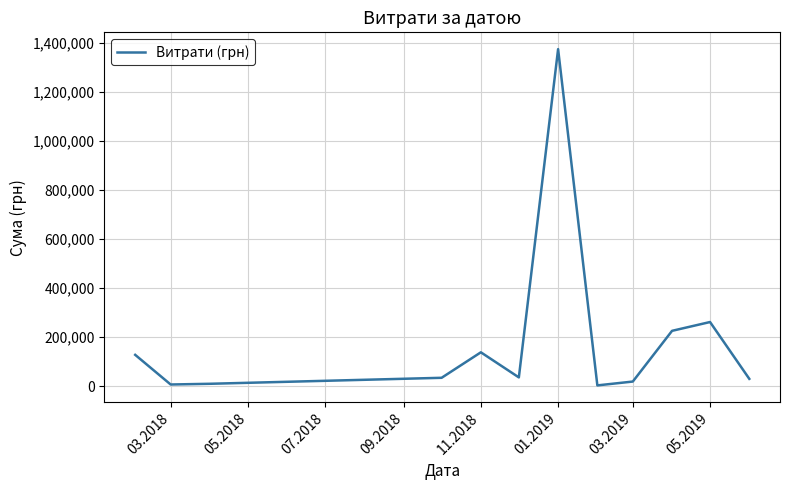

What is the maximum value shown in the chart?

1373244.4